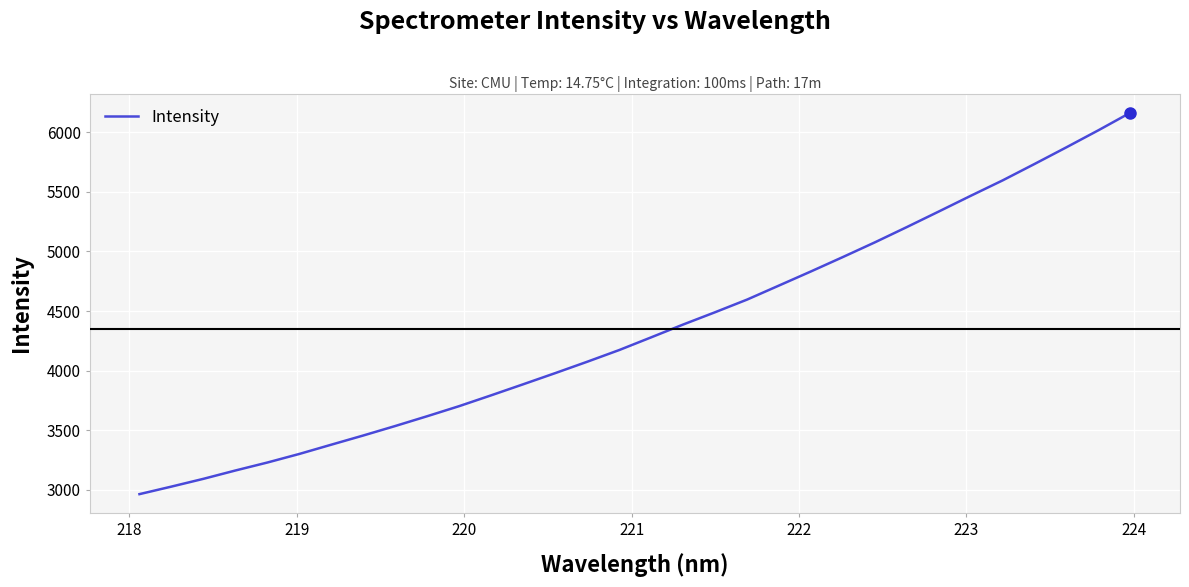

What is the smallest value displayed?

2963.8